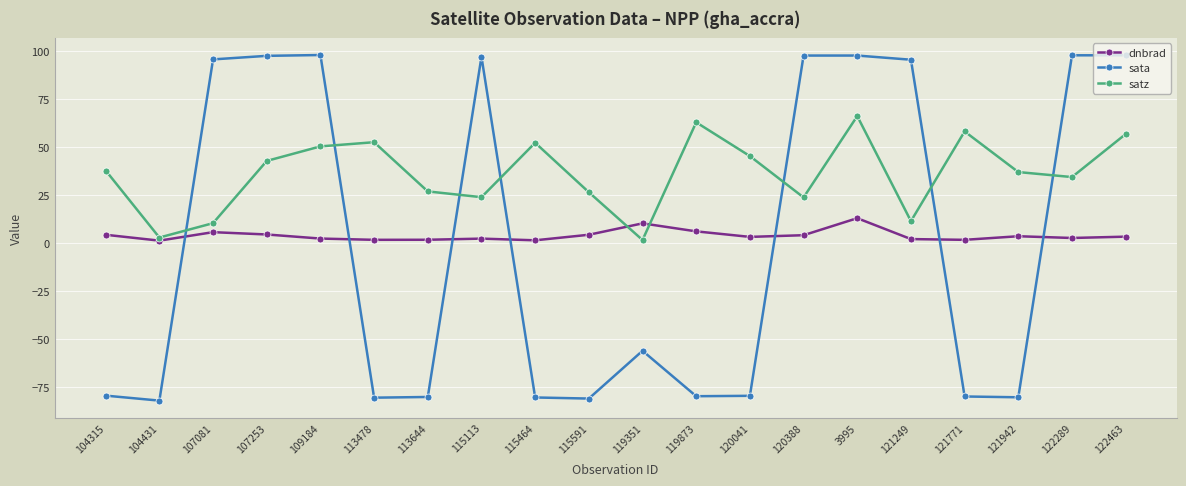

Rank the series by their maximum value, from lowest to highest.

dnbrad, satz, sata